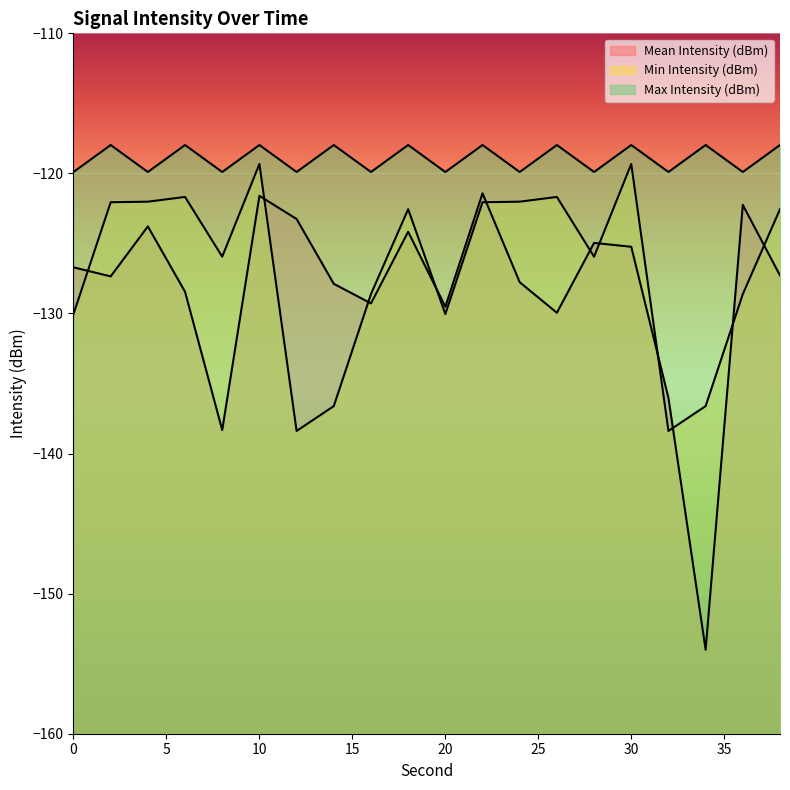

Which label corresponds to the smallest value in the chart?

34